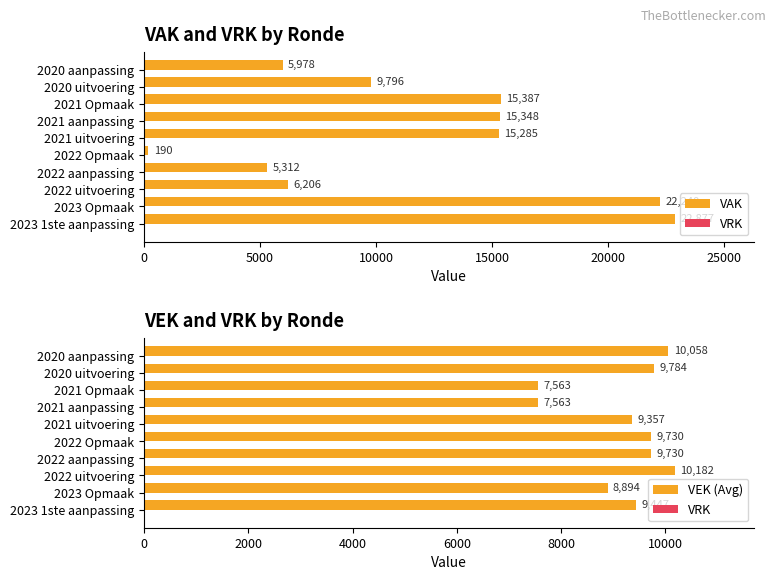

At which label is VAK closest to 11533?

2020 uitvoering